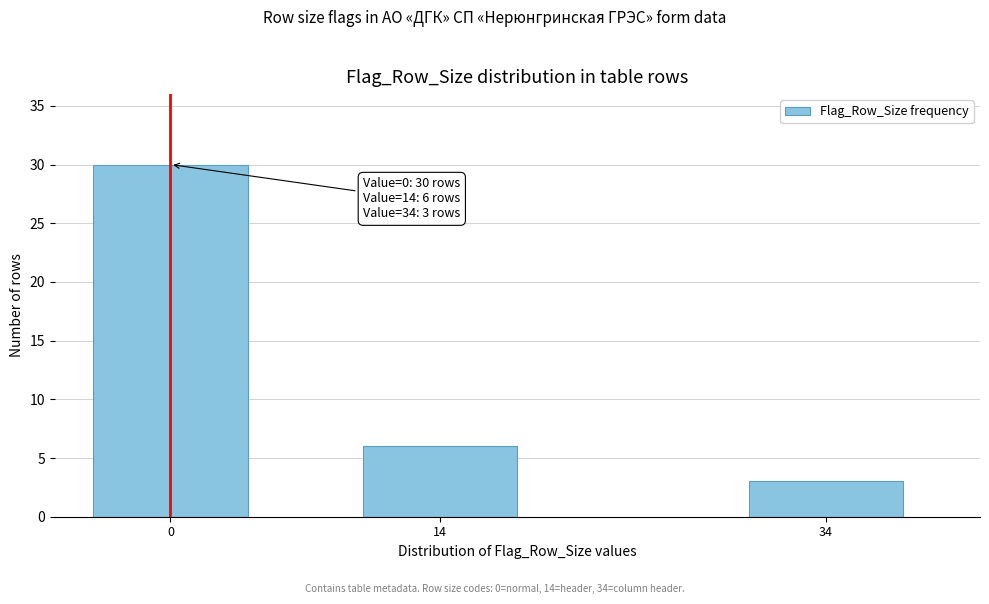

Reading left to right, what are all the values shown in this chart?

0=30	14=6	34=3